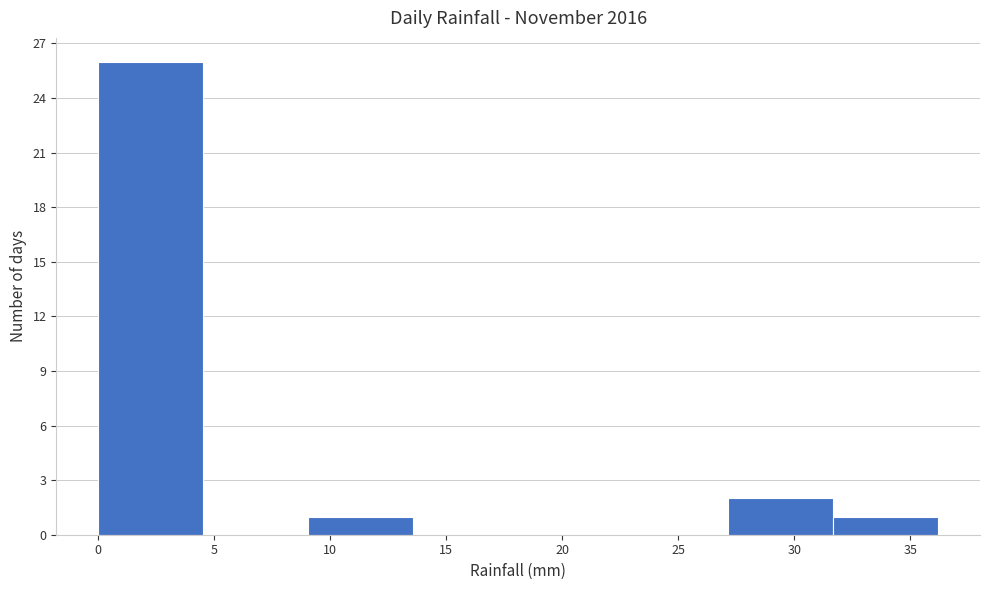

Reading left to right, list every bar in this chart as the range it spans on the x-axis followed by its height. Neither the bar edges nor the heights are printed on the chart, so give them approximately, as read against the axes.

0.0 to 4.5: 26
4.5 to 9.0: 0
9.0 to 13.5: 1
13.5 to 18.0: 0
18.0 to 22.5: 0
22.5 to 27.0: 0
27.0 to 31.5: 2
31.5 to 36.0: 1